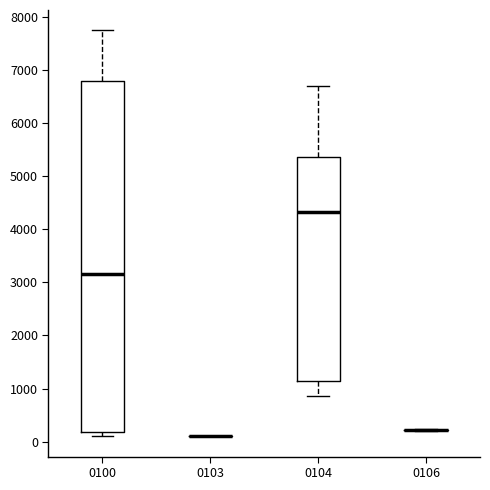

Reading left to right, read every box against the y-axis: the position of its median line, the range the box covers, and the ends of its whiskers. The values are not printed on the chart, so give them approximately, as read against the axis.

0100: median 3200, box 200 to 6800, whiskers 100 to 7800
0103: box collapsed to a line at 100, whiskers 100 to 100
0104: median 4300, box 1100 to 5400, whiskers 900 to 6700
0106: box collapsed to a line at 200, whiskers 200 to 200